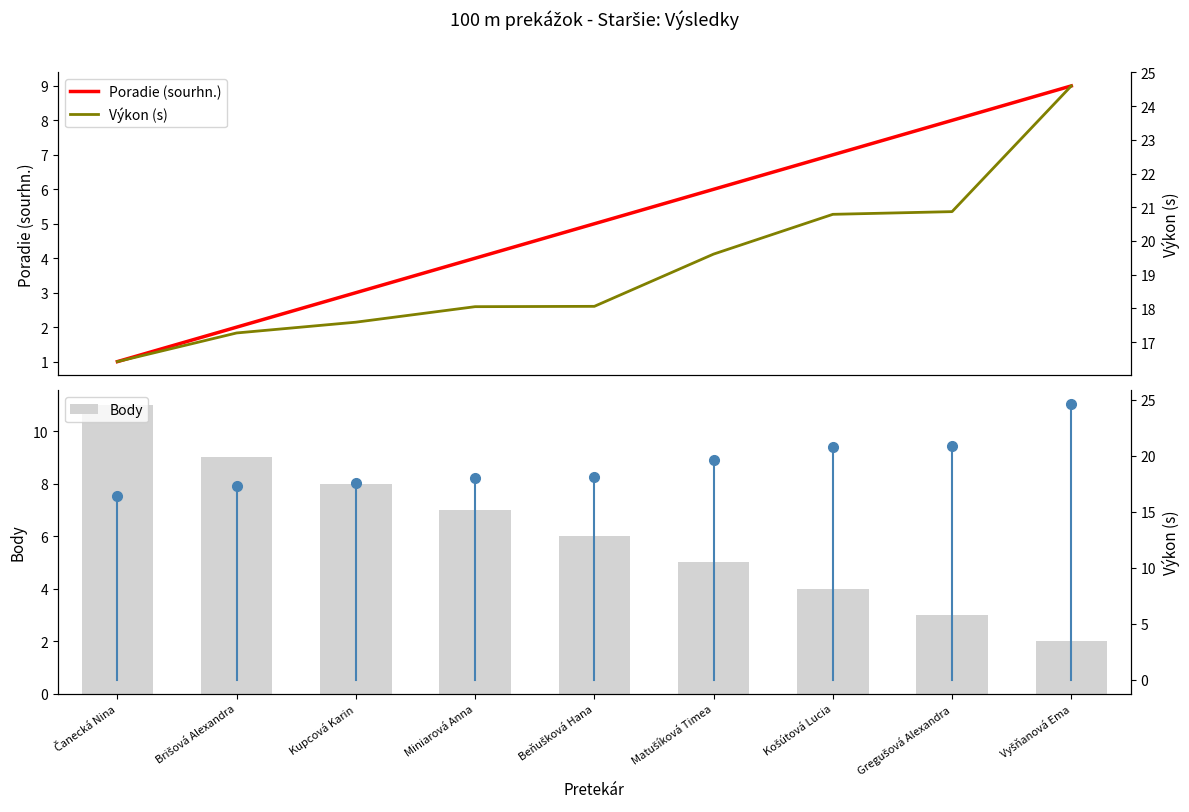

What is the value of the Body bar at the 6th from the left?

5.0